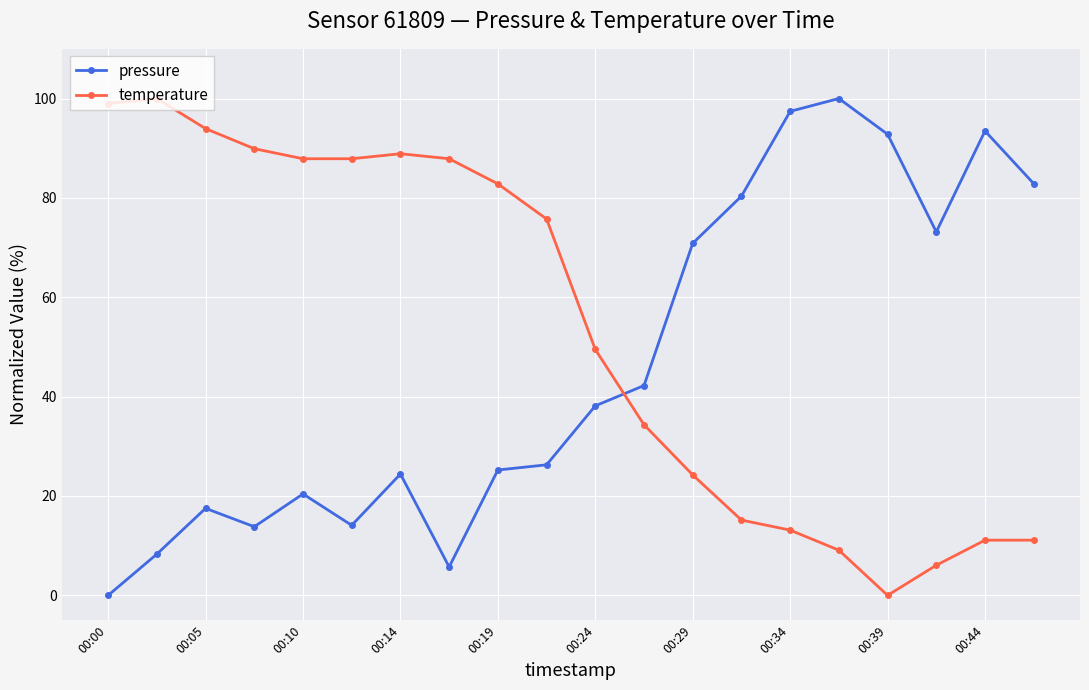

What is the value of the pressure point at the 6th from the left?

14.1